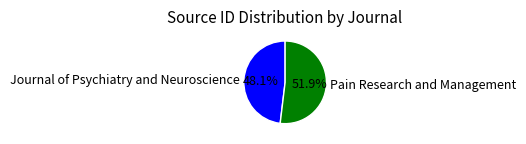

The Pain Research and Management slice represents 39% of the pie. True or false?

False